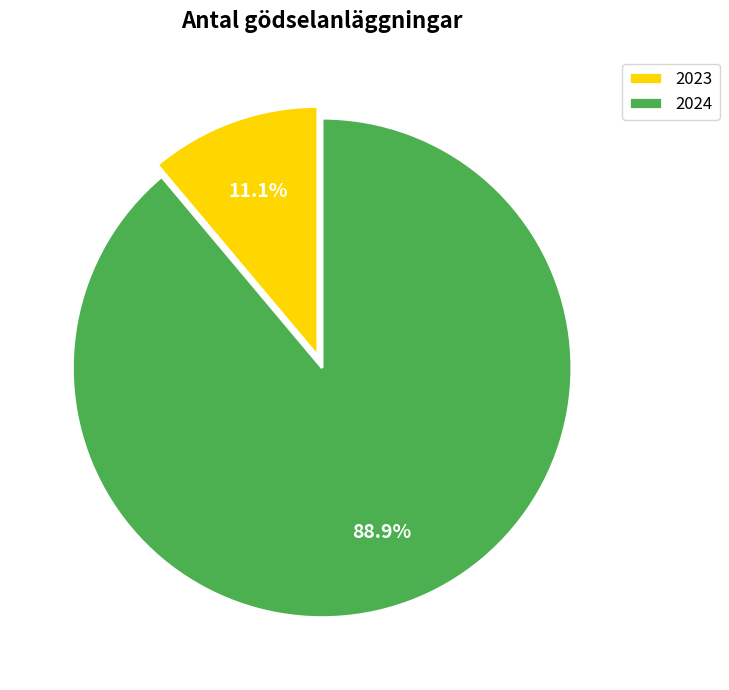

How many segments does this pie chart have?

2